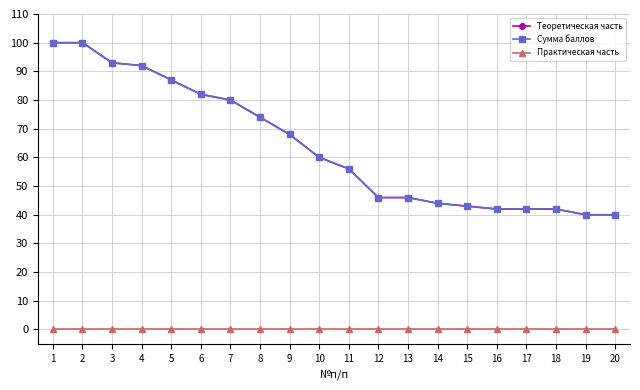

Which has a higher value, 7 or 13?

7